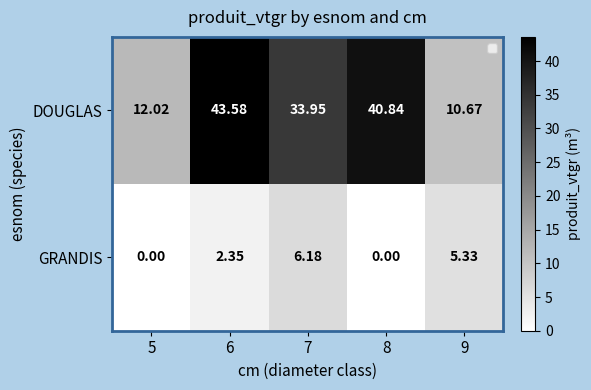

At how many categories does at least one series exceed 11?

4